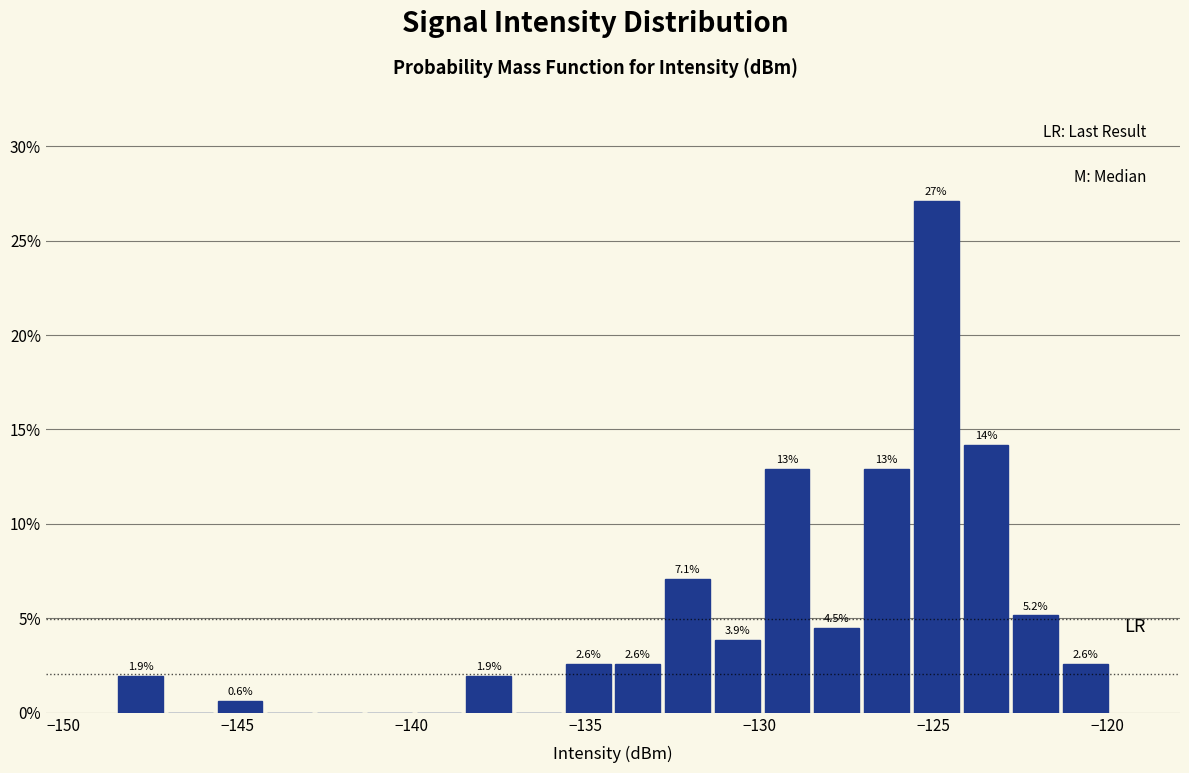

Read against the x-axis, roughly where is the centre of the tallest bar?

-125.0